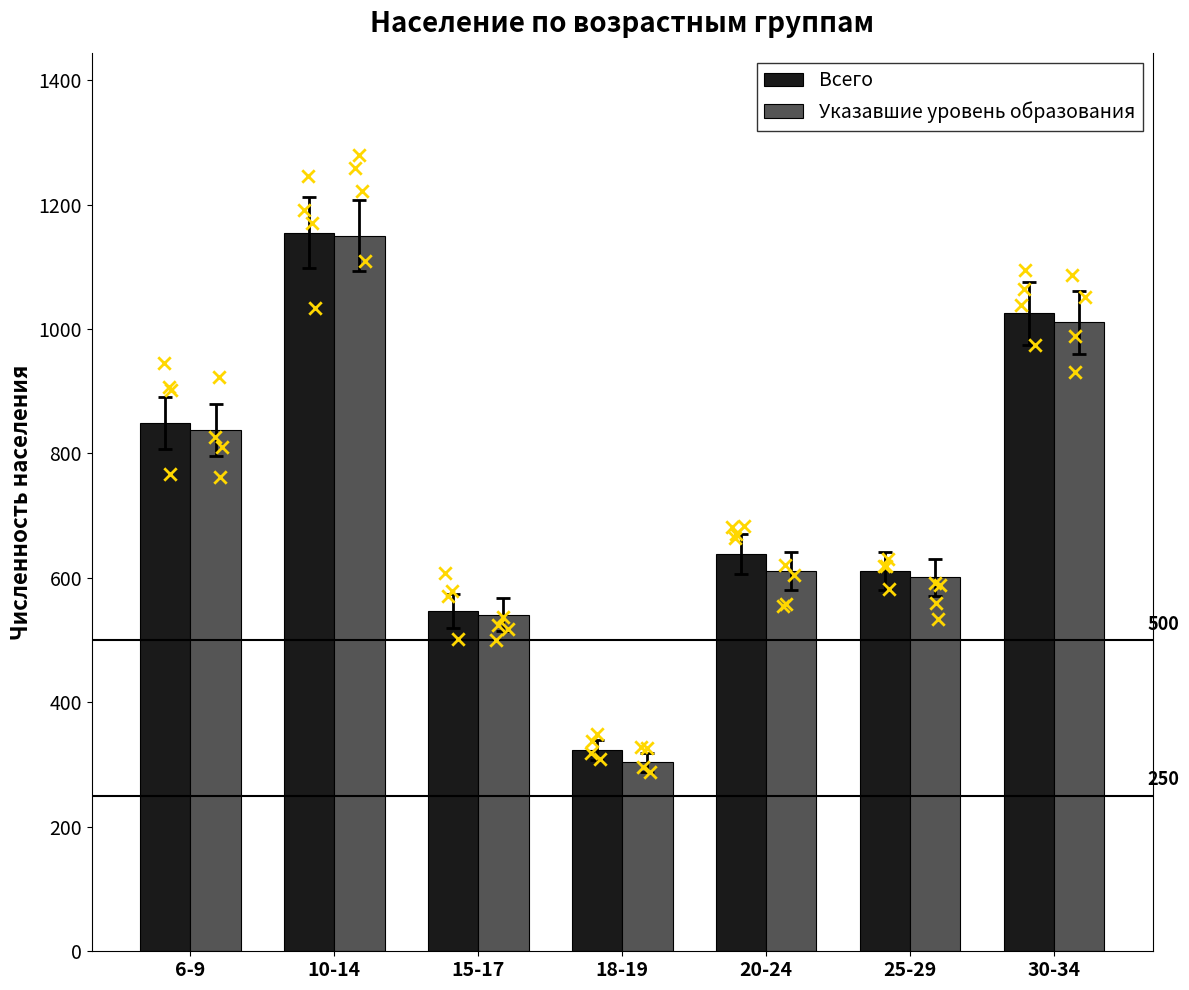

What is the total value across all series at 25-29?

1212